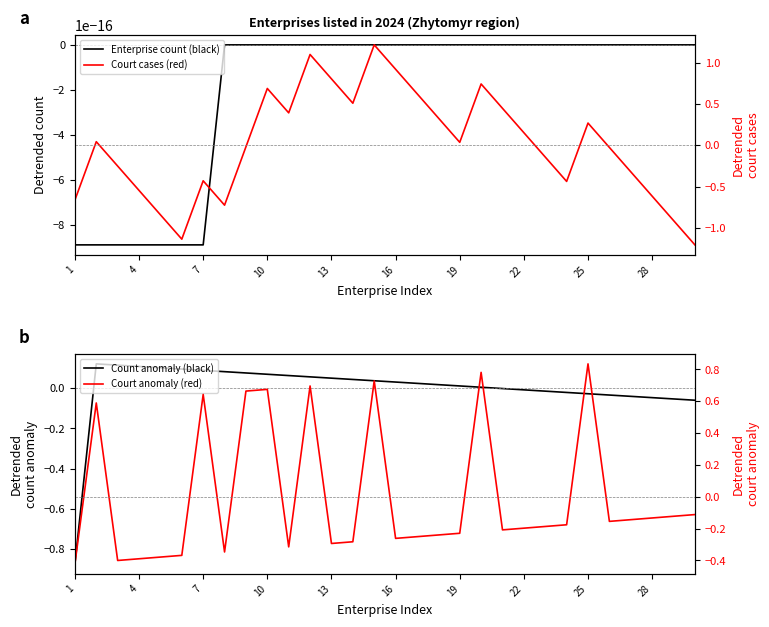

Is the value of Court anomaly (red) at 4 greater than the value of Count anomaly (black) at 16?

Yes